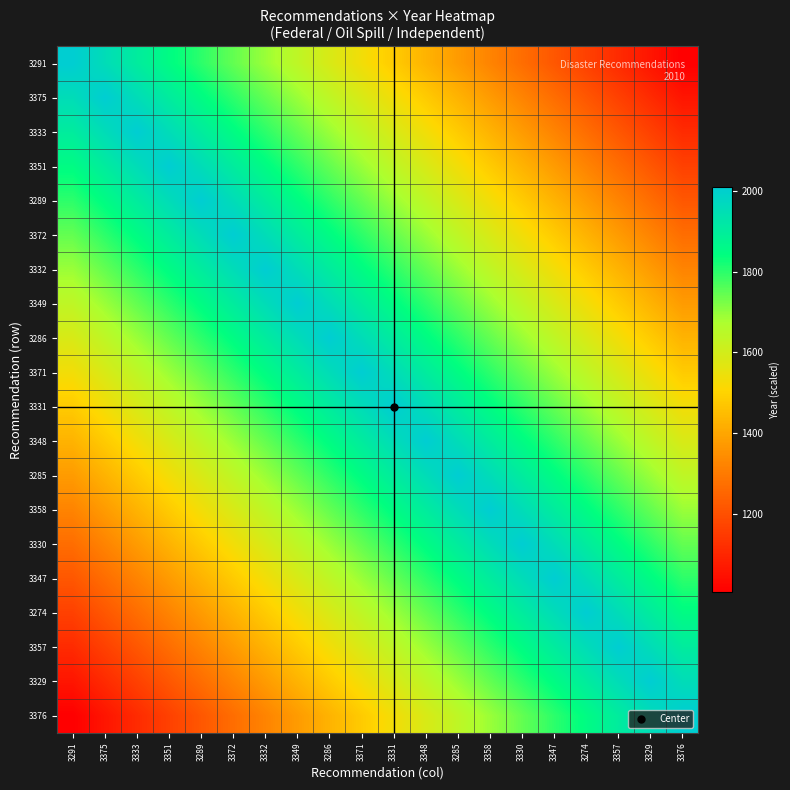

What is the maximum value shown in the chart?

2010.0